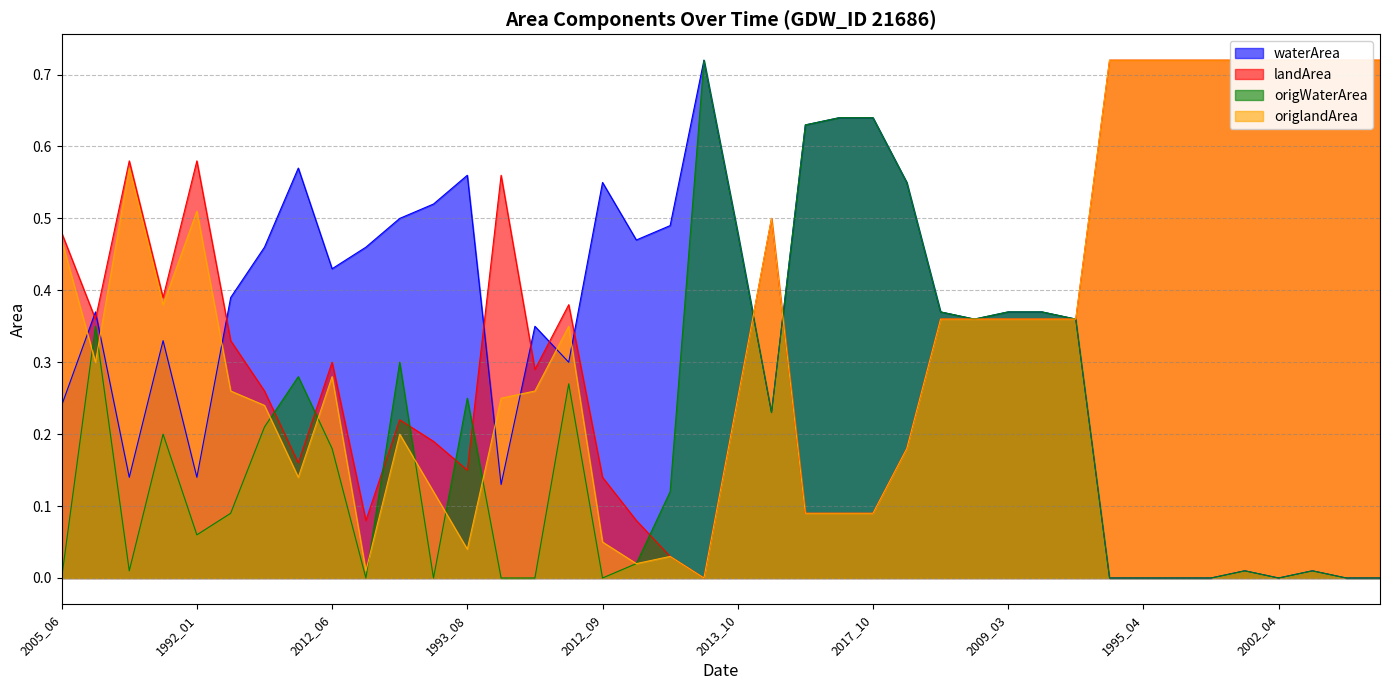

Where do origlandArea and waterArea first cross each other?

2005_06 and 1989_02